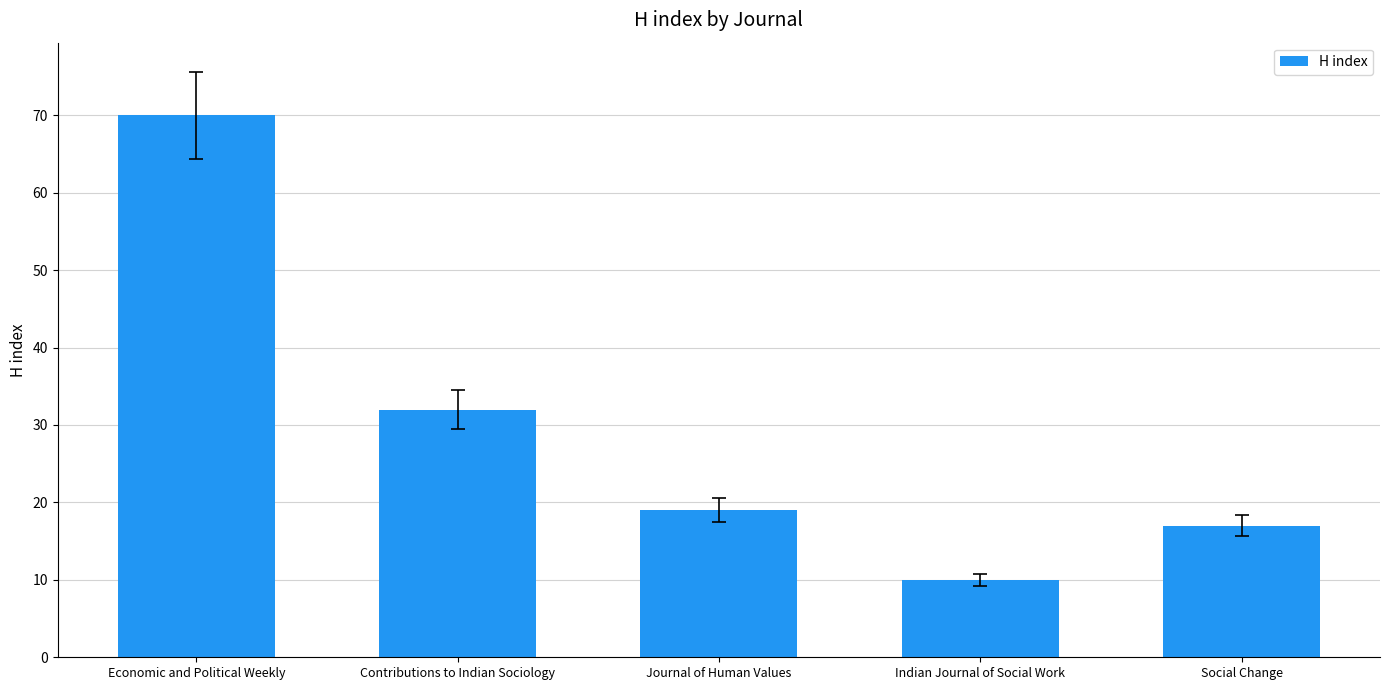

Reading left to right, extract all data points from this chart.

Economic and Political Weekly=70	Contributions to Indian Sociology=32	Journal of Human Values=19	Indian Journal of Social Work=10	Social Change=17